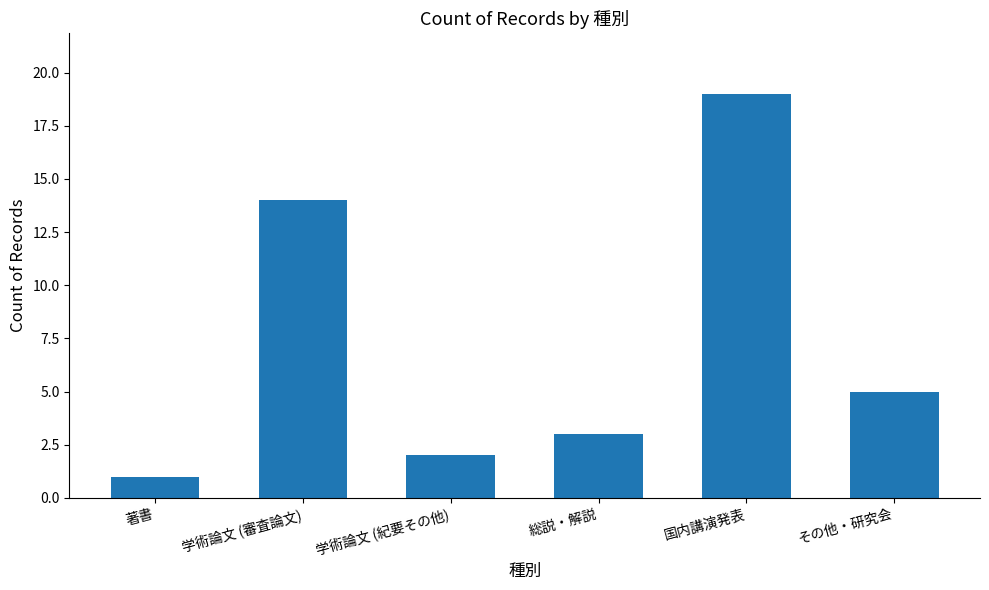

What is the change in value from 国内講演発表 to その他・研究会?

-14